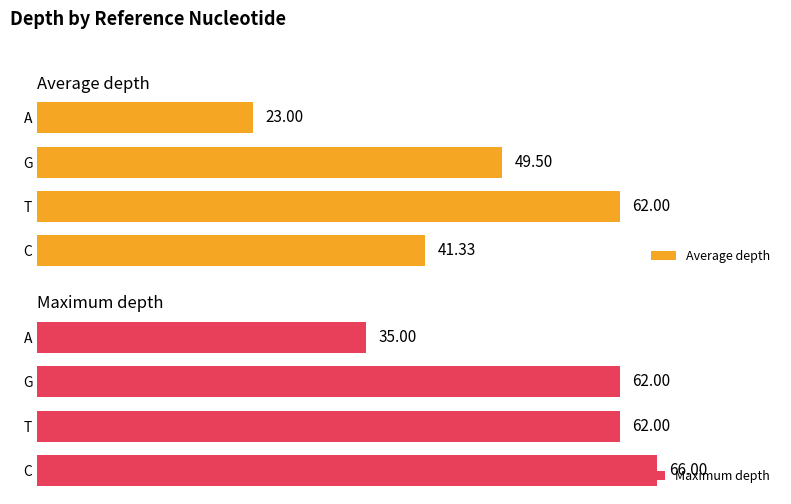

Reading right to left, what are all the values shown in this chart?

Average depth: 23.0	49.5	62.0	41.3
Maximum depth: 35.0	62.0	62.0	66.0